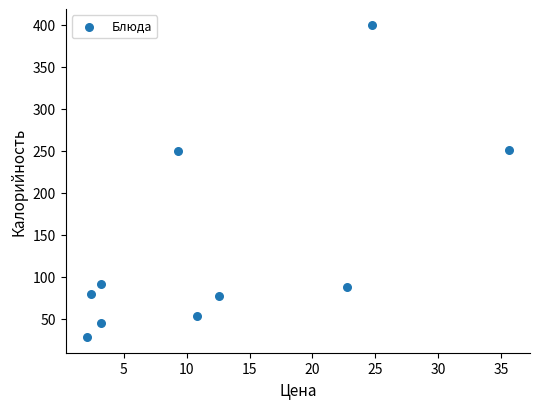

What is the average X value?

12.7